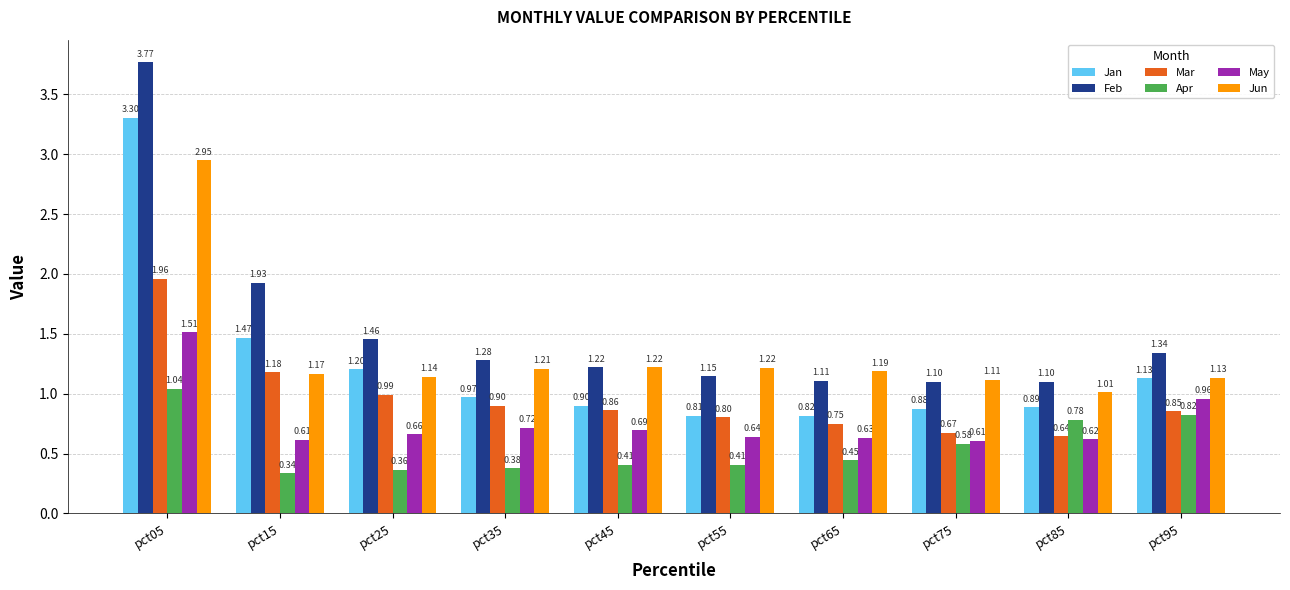

What is the sum of the Jun values at pct65 and pct95?

2.3